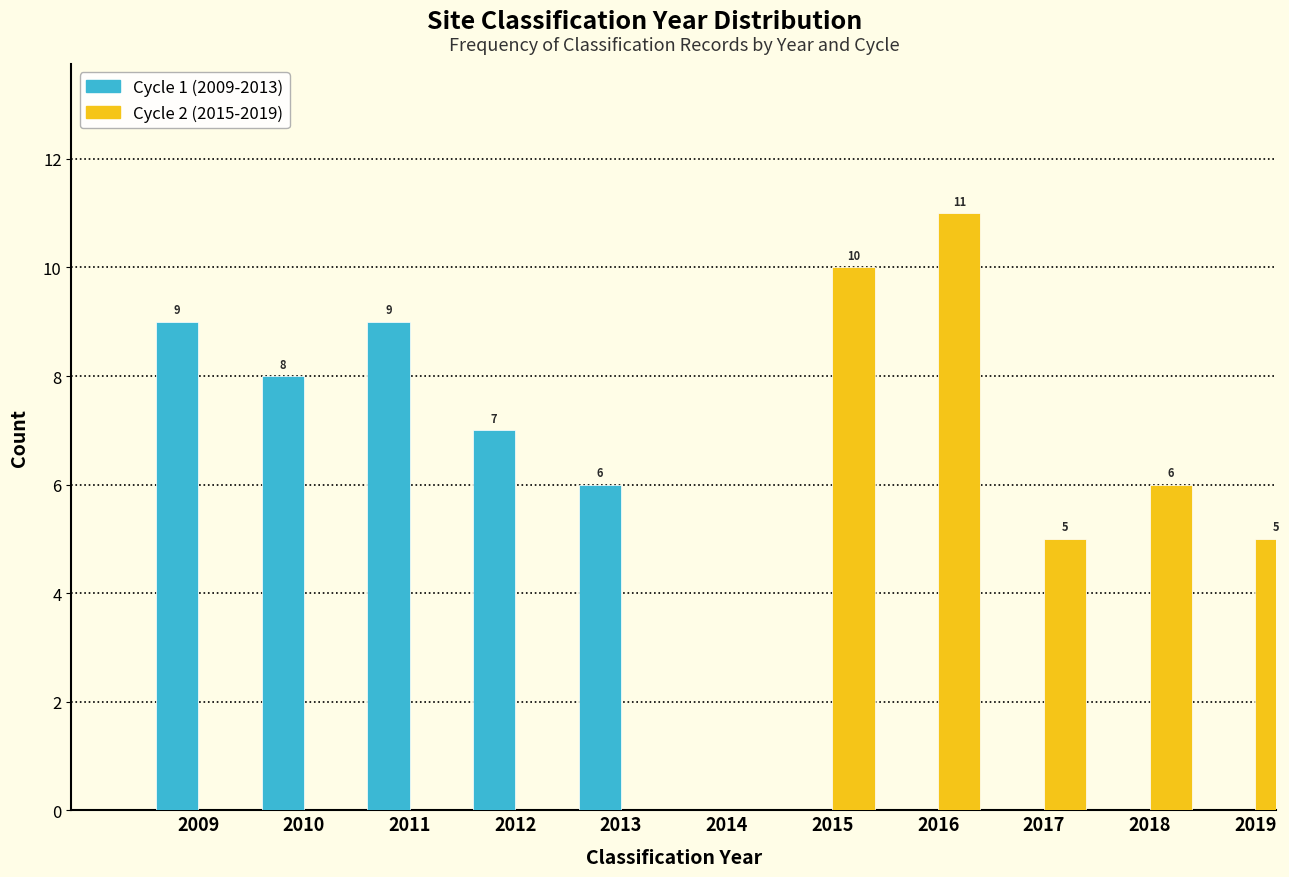

Reading left to right, what are all the values shown in this chart?

Cycle 1 (2009-2013): 2009=9	2010=8	2011=9	2012=7	2013=6	2014=0	2015=0	2016=0	2017=0	2018=0	2019=0
Cycle 2 (2015-2019): 2009=0	2010=0	2011=0	2012=0	2013=0	2014=0	2015=10	2016=11	2017=5	2018=6	2019=5